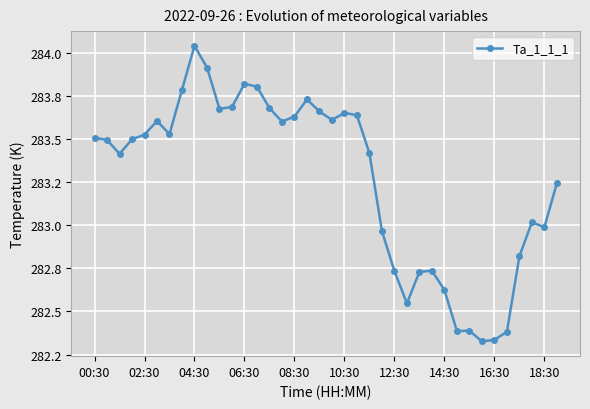

True or false: the data has more than 0 interior local peaks.

True